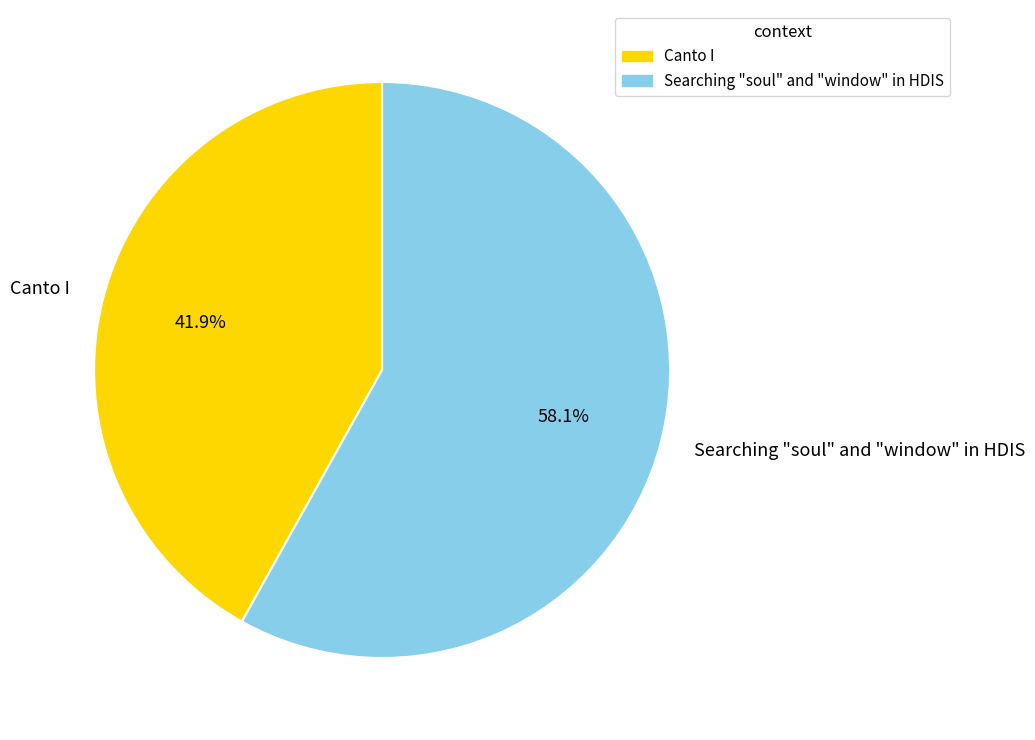

Is there a majority slice in this chart?

Yes